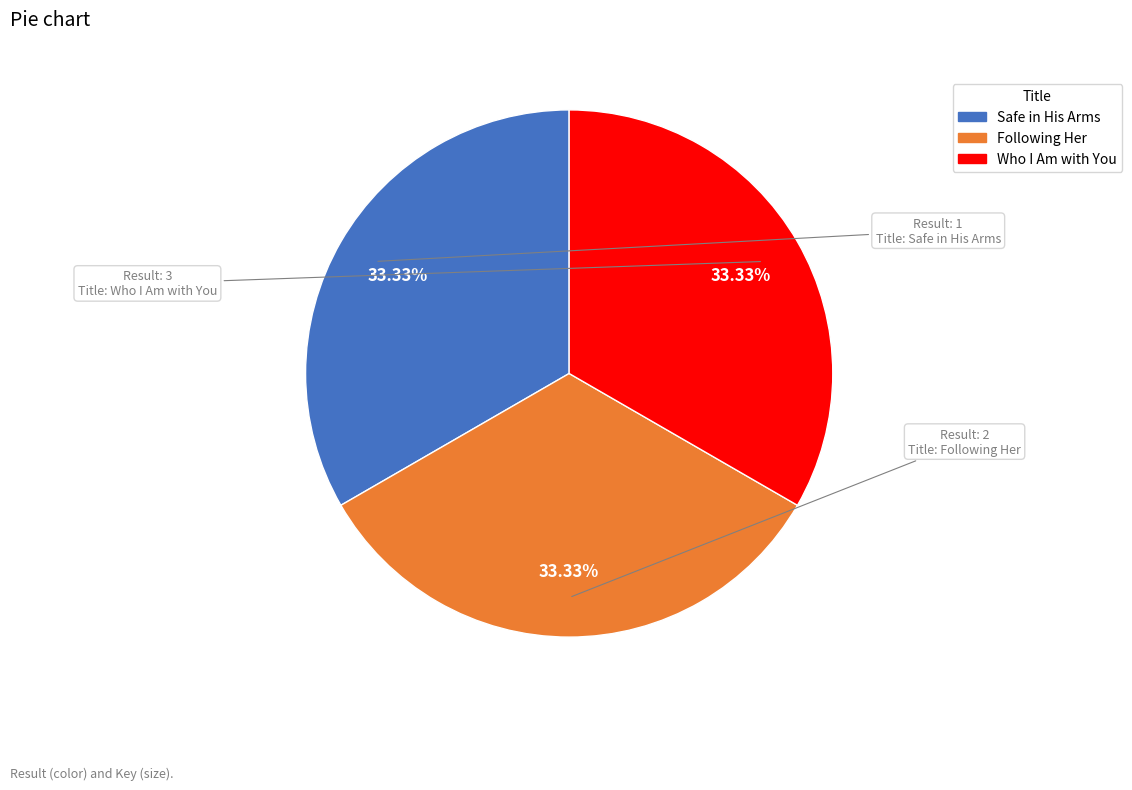

What is the ratio of the value at Following Her to the value at Safe in His Arms?

1.0